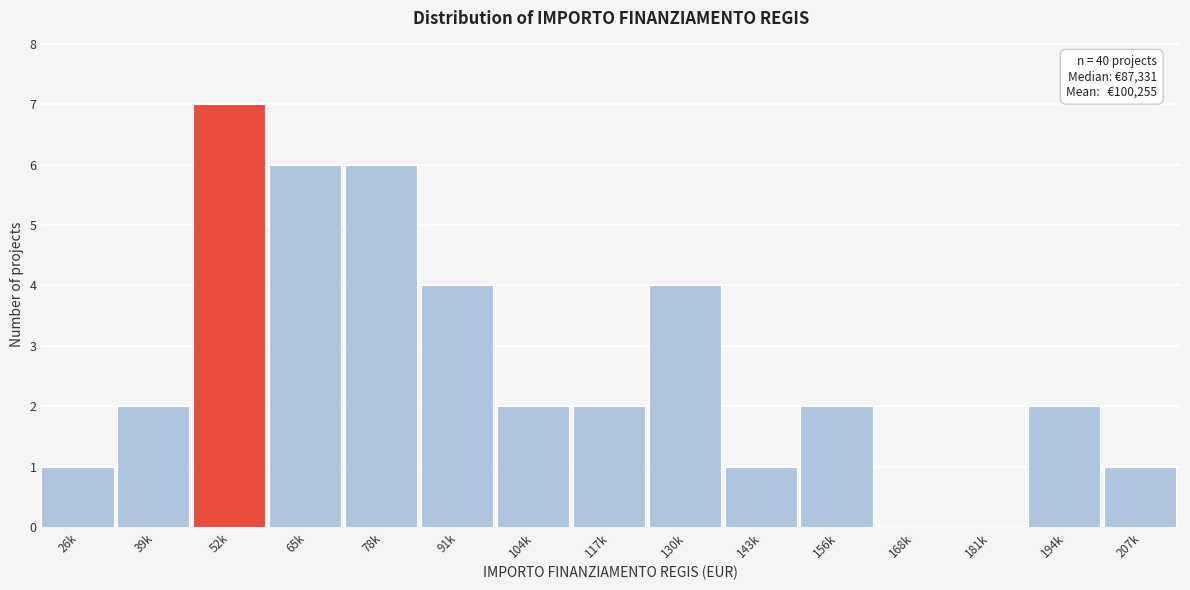

Reading left to right, what are all the values shown in this chart?

26k=1	39k=2	52k=7	65k=6	78k=6	91k=4	104k=2	117k=2	130k=4	143k=1	156k=2	168k=0	181k=0	194k=2	207k=1